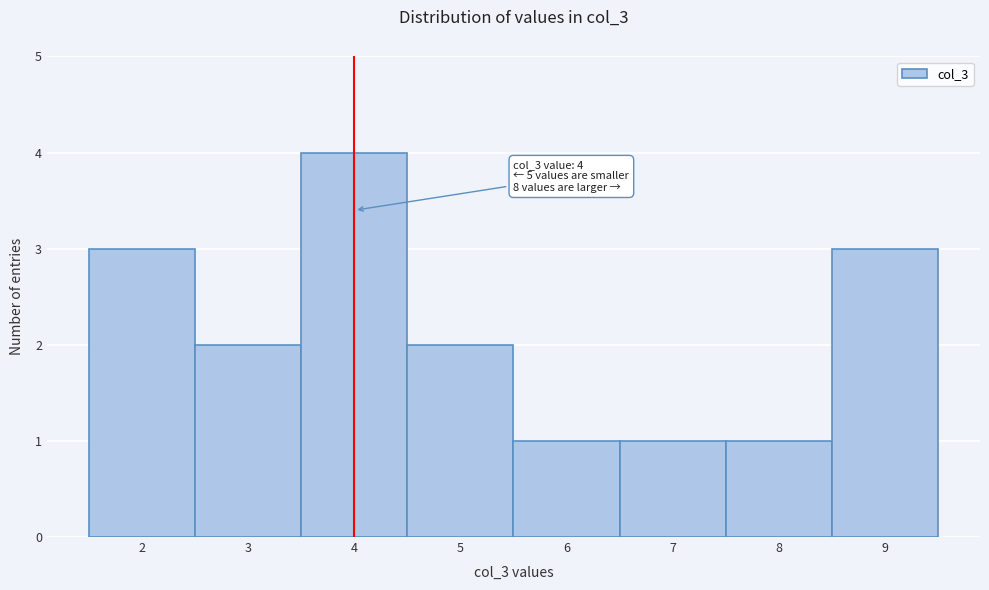

Which range on the x-axis has the tallest bar?

3.5 to 4.5